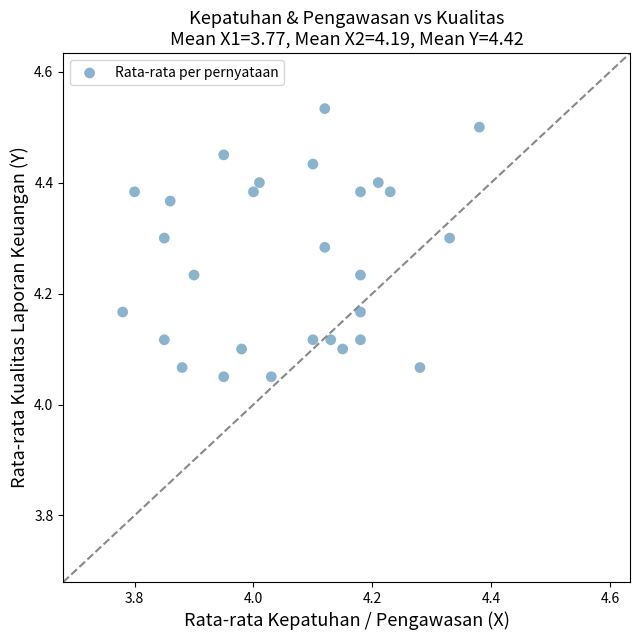

What is the range of X values (max minus min)?

0.6